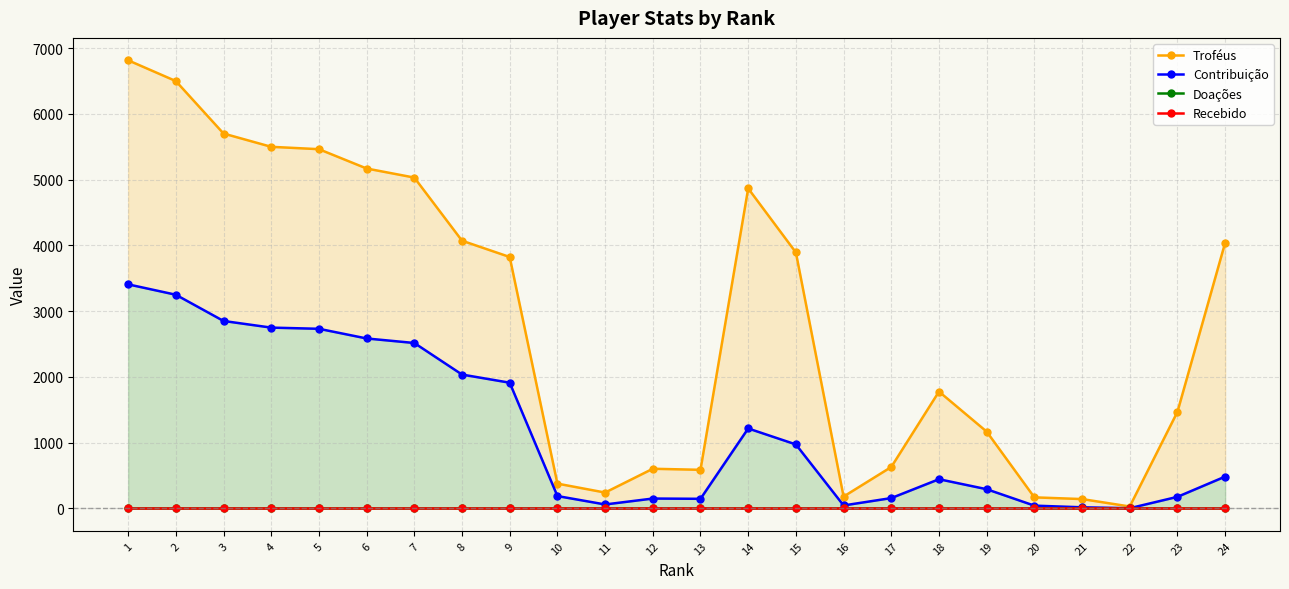

What is the difference between the maximum and second lowest values in the Contribuição series?

3391